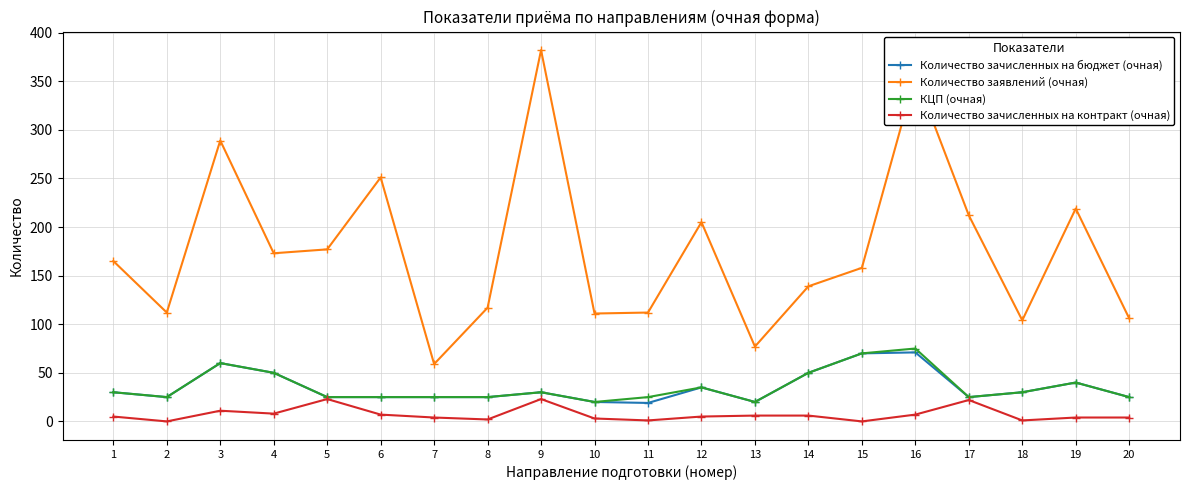

What is the greatest value displayed?

382